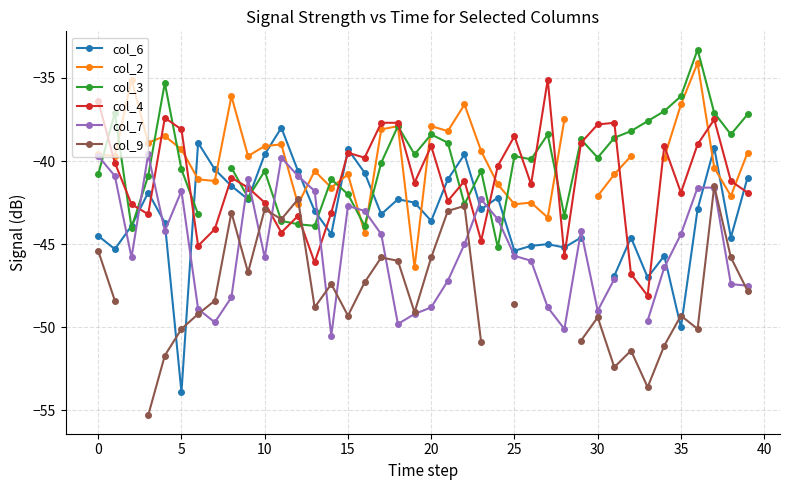

Which label corresponds to the largest value in the chart?

36